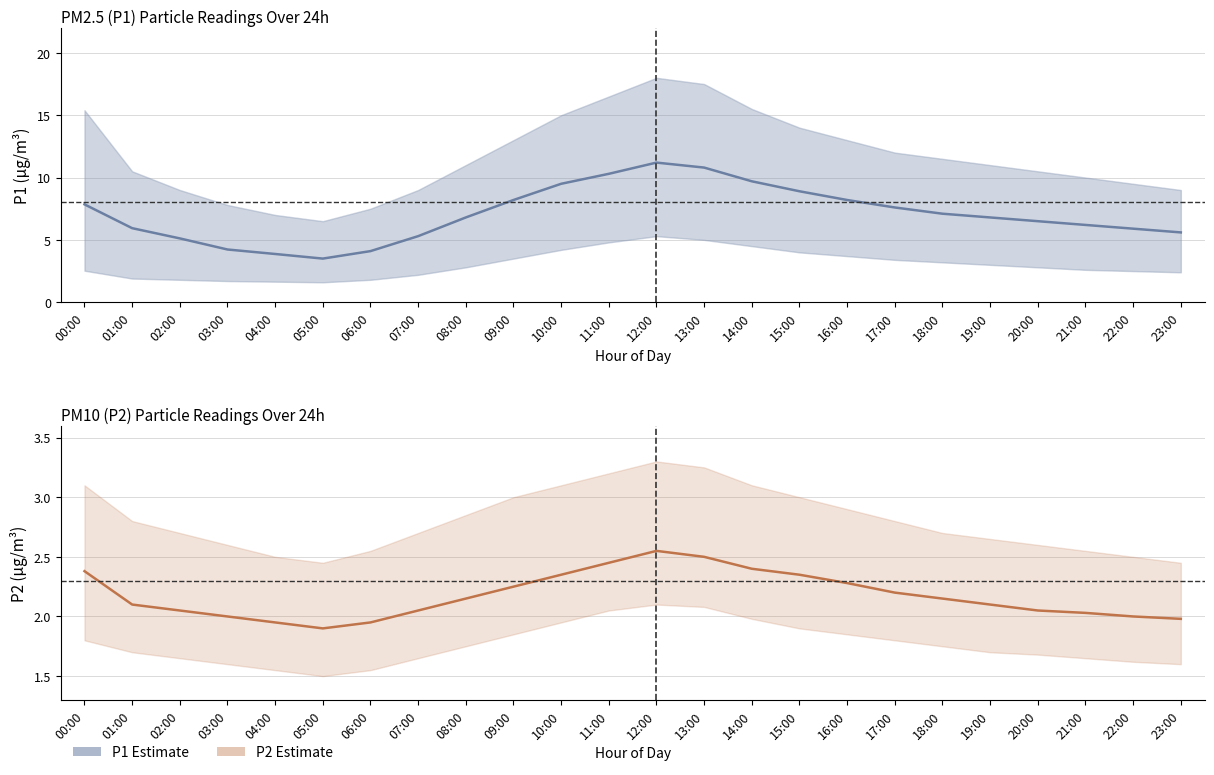

At which category is the sum across all series the highest?

12:00